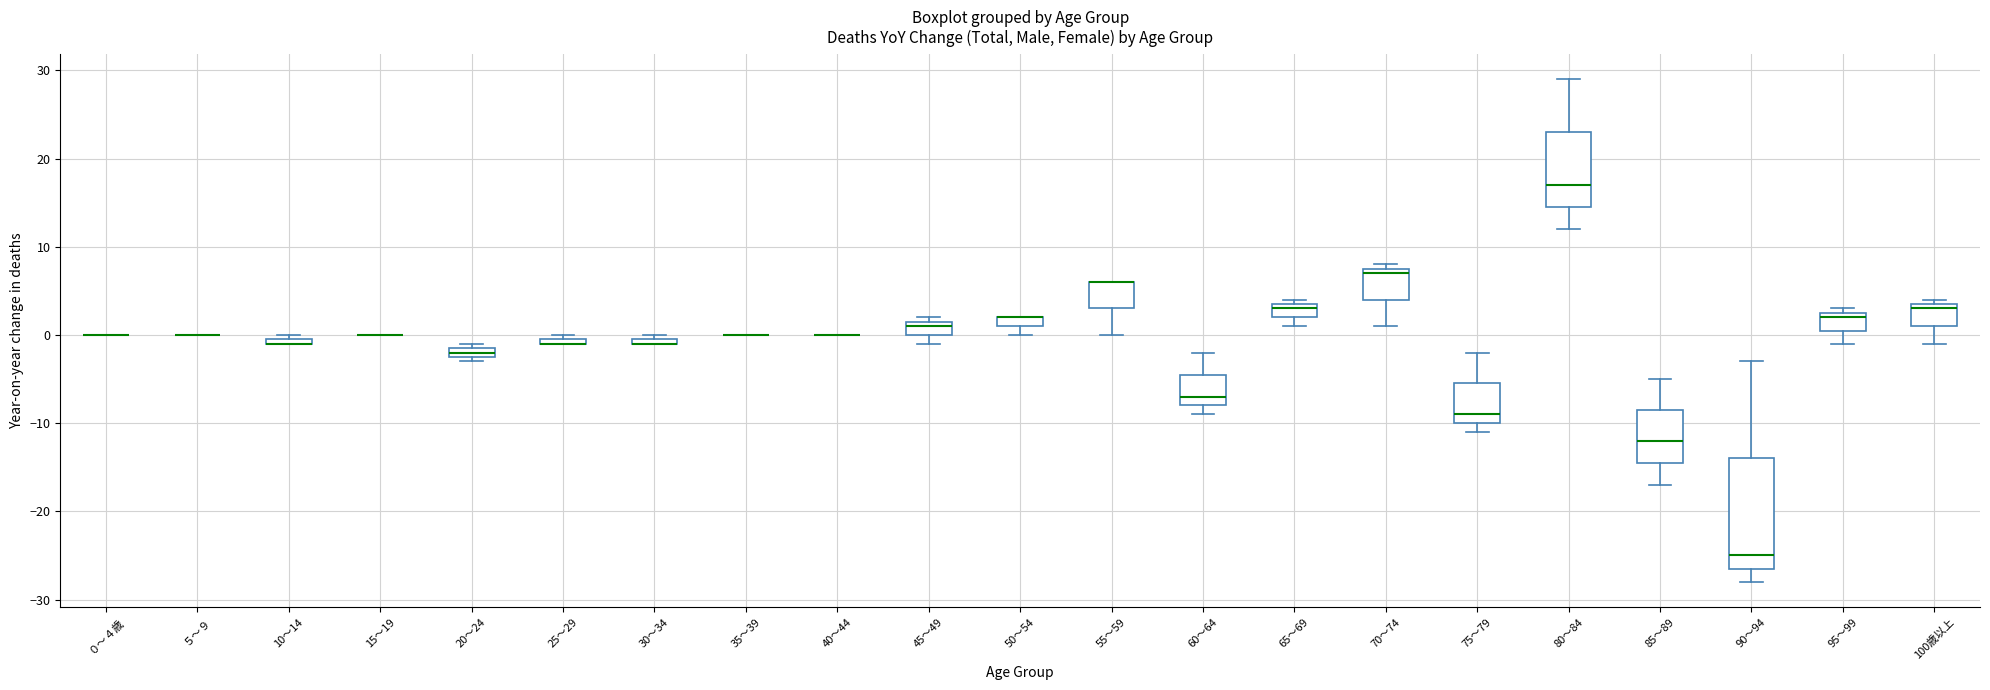

Where does the median line of the box for 60～64 sit on the y-axis? The values are not printed on the chart, so give them approximately, as read against the axis.

-7